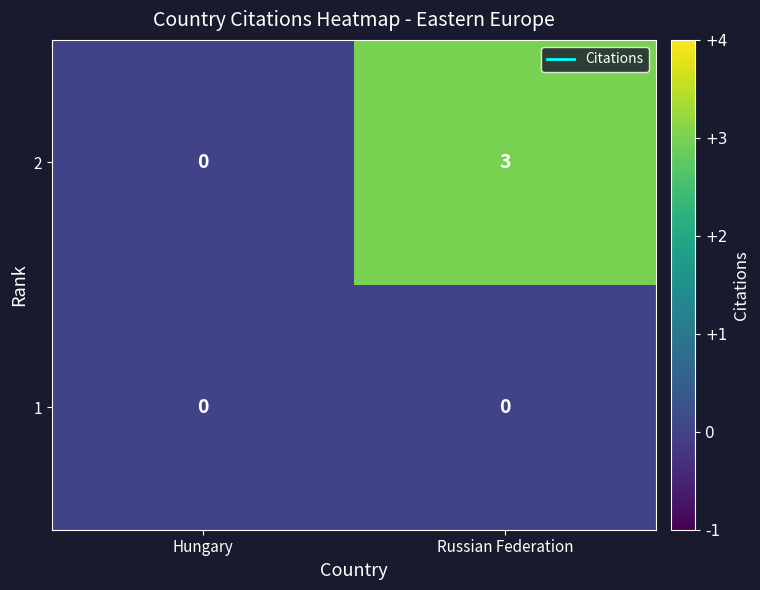

The 2 series shows 2 at Hungary. True or false?

False